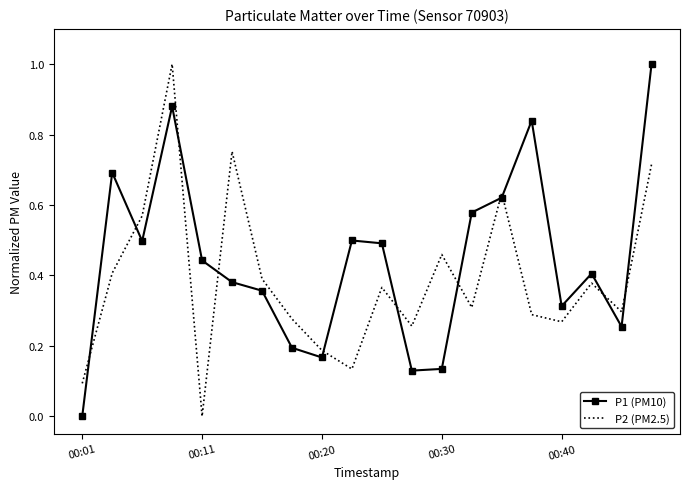

What is the difference between the maximum and minimum values in the P2 (PM2.5) series?

1.0